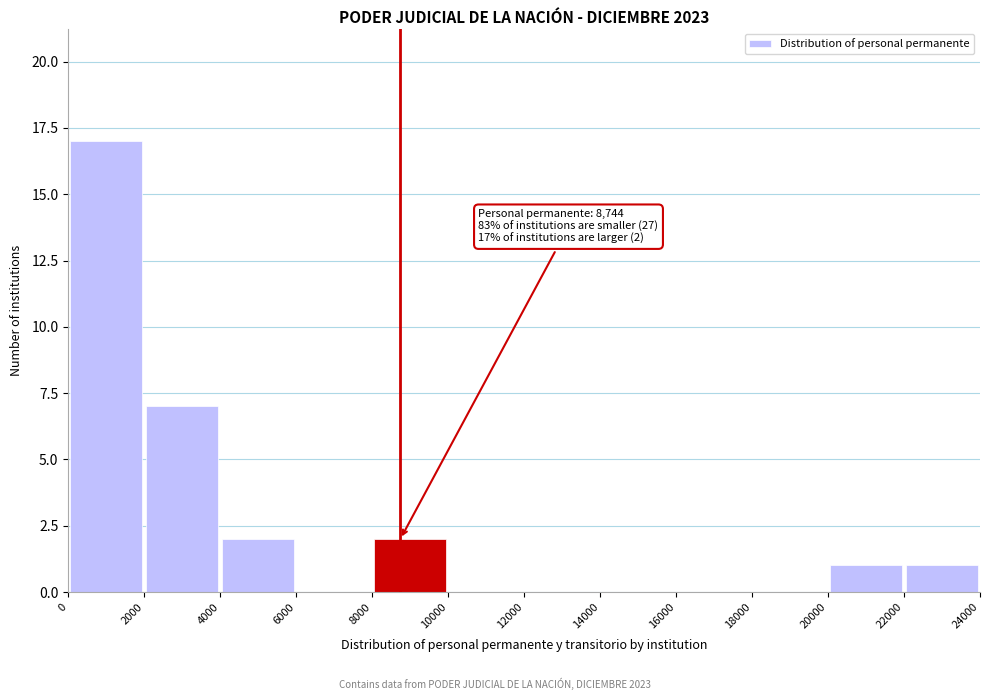

Over which range of the x-axis is the bar tallest?

0 to 2000